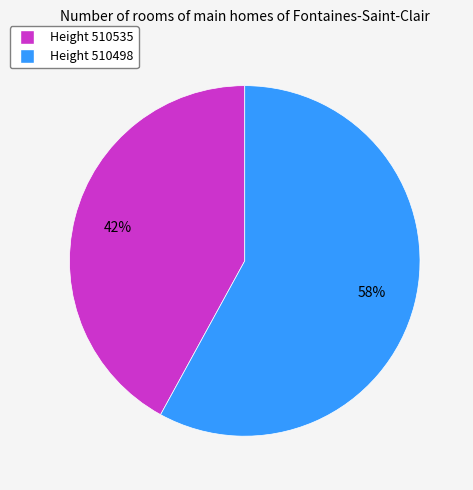

True or false: Height 510498 accounts for 58% of the total.

True